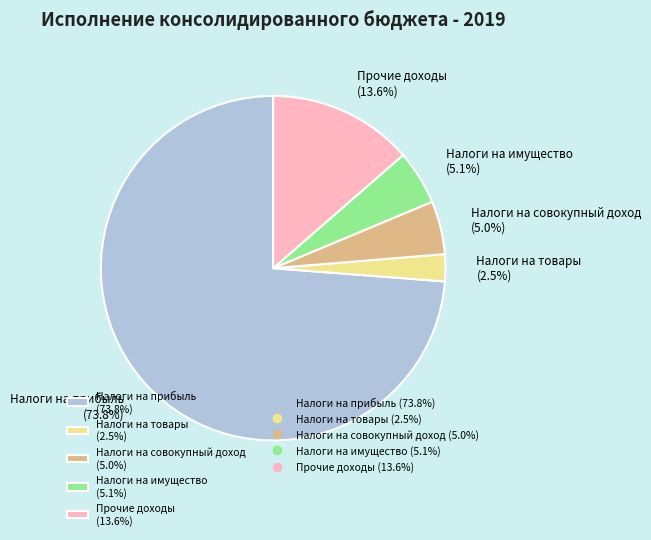

Which category has the biggest portion of the pie?

Налоги на прибыль (73.8%)